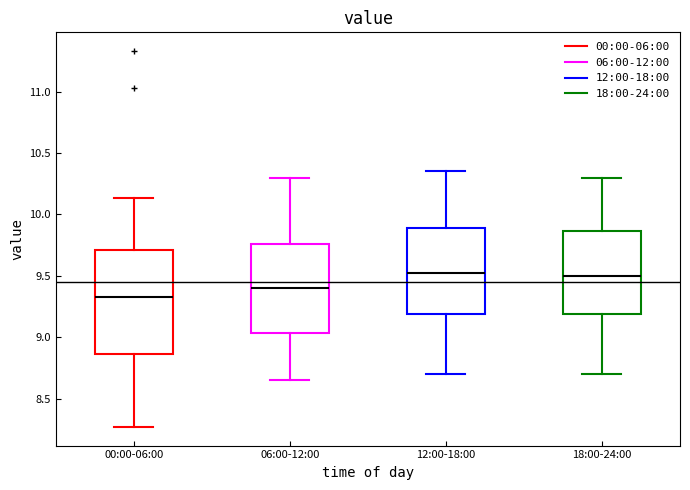

Which box is the tallest, from its lower edge to its upper edge?

00:00-06:00